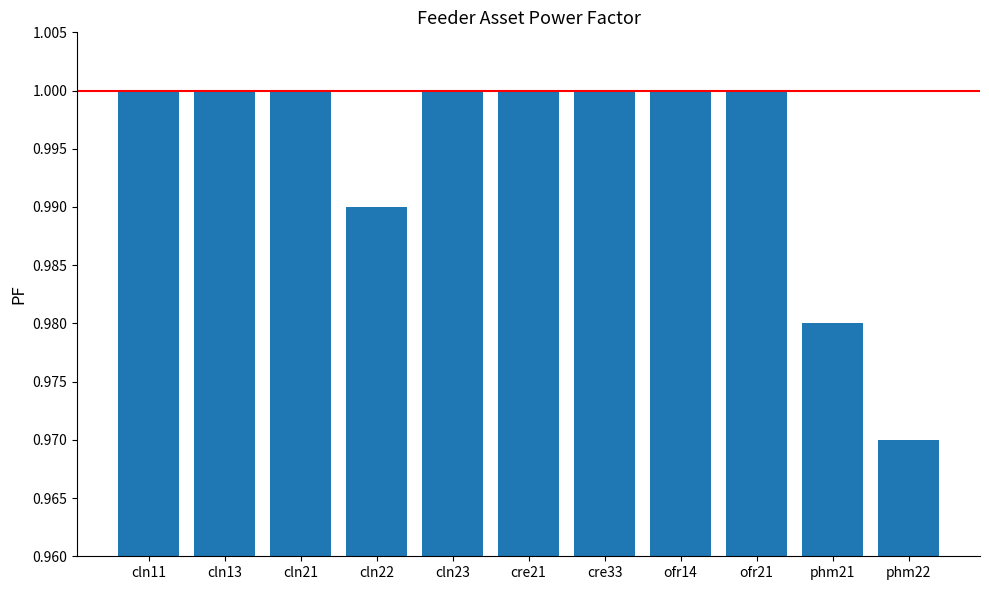

Is it true that the value at cre33 is 1.0?

True